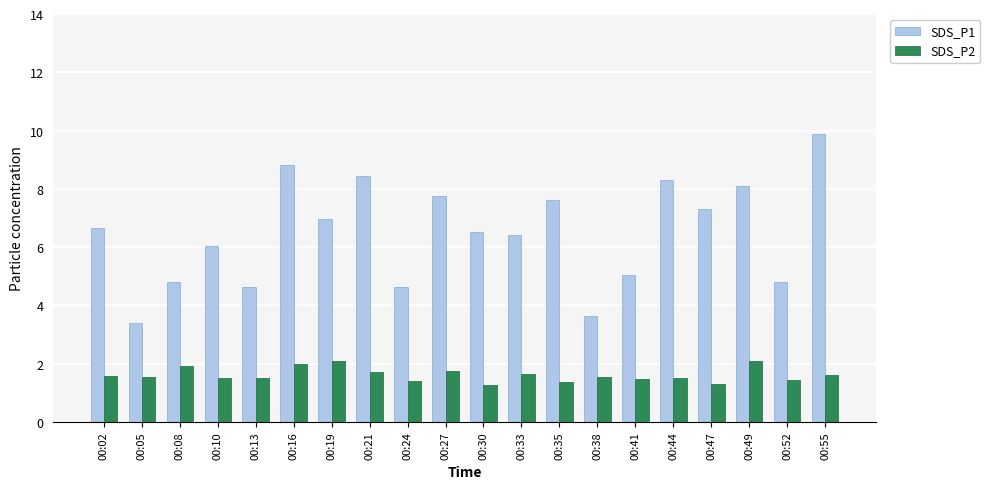

Count the number of data series in this chart.

2